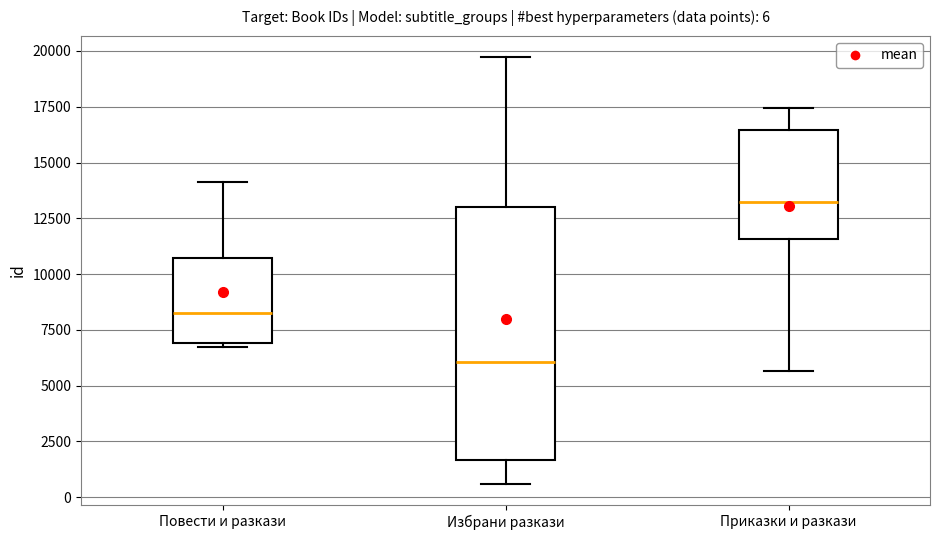

Which box is the tallest, from its lower edge to its upper edge?

Избрани разкази